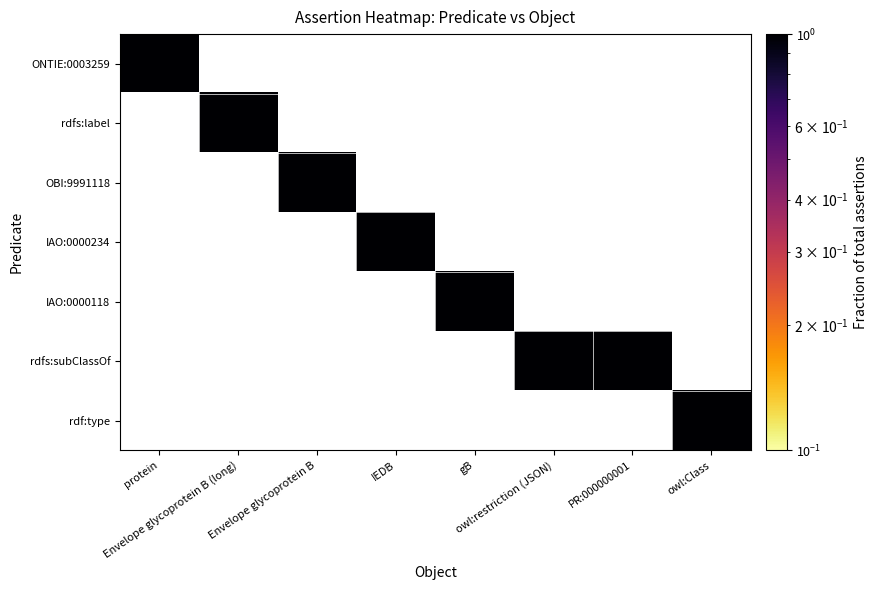

Count the IAO:0000118 values in the range 0 to 1.

8